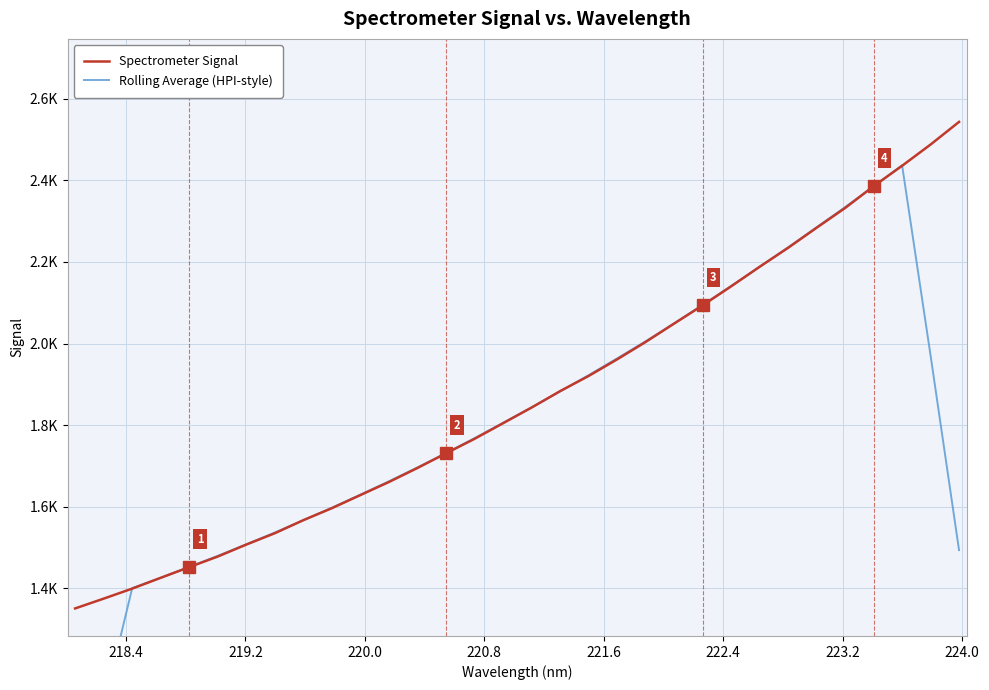

Reading left to right, what are all the values shown in this chart?

Spectrometer Signal: 1350.4	1374.5	1399.0	1425.5	1451.8	1477.8	1507.1	1534.9	1567.0	1596.3	1628.5	1660.6	1694.9	1730.8	1766.3	1804.6	1843.0	1883.3	1920.5	1961.2	2003.8	2048.9	2093.6	2140.2	2188.2	2234.6	2283.9	2332.3	2385.8	2435.7	2487.9	2543.4
Rolling Average (HPI-style): 824.8	1109.9	1400.2	1425.7	1452.2	1479.4	1507.7	1536.6	1566.8	1597.5	1629.5	1662.2	1696.2	1731.5	1767.9	1805.6	1843.5	1882.5	1922.3	1963.5	2005.6	2049.5	2094.9	2141.1	2188.1	2235.8	2284.9	2334.5	2385.1	2437.0	1970.6	1493.4